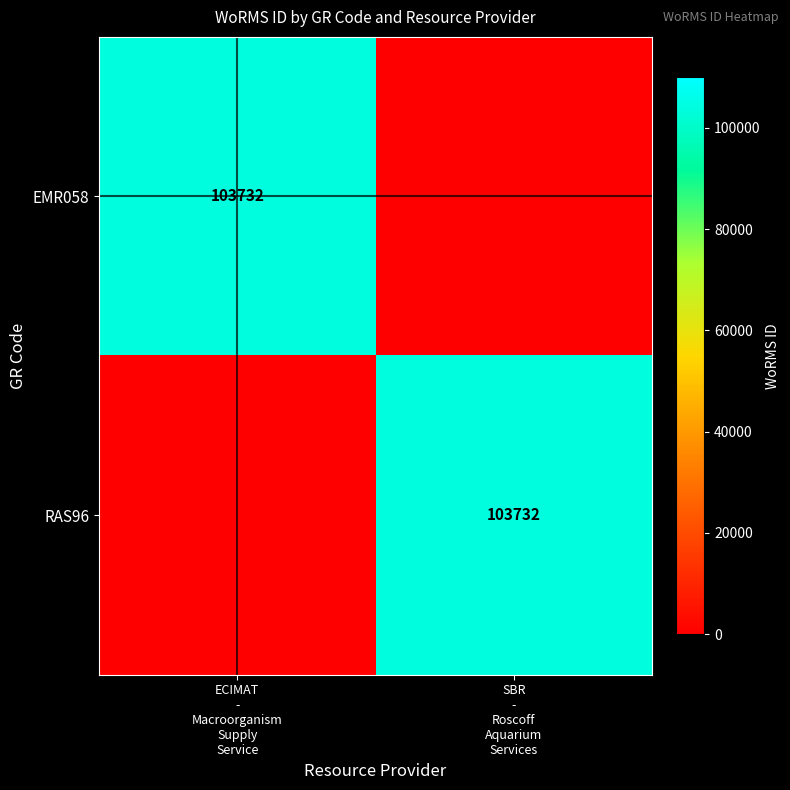

Which series changed the most between ECIMAT - Macroorganism Supply Service and SBR - Roscoff Aquarium Services?

EMR058